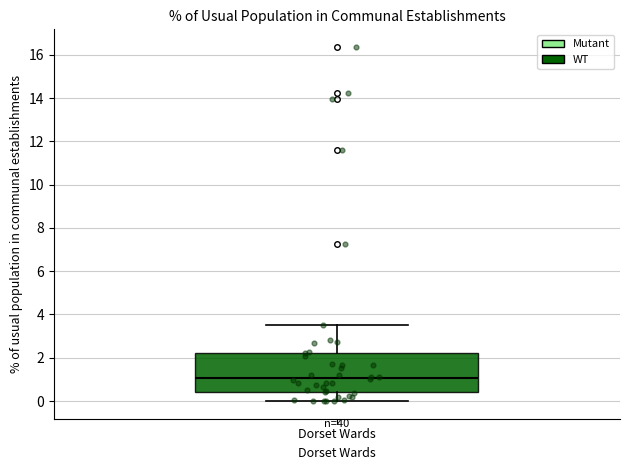

Where is the lower edge of the box for Dorset Wards on the y-axis? The values are not printed on the chart, so give them approximately, as read against the axis.

0.4